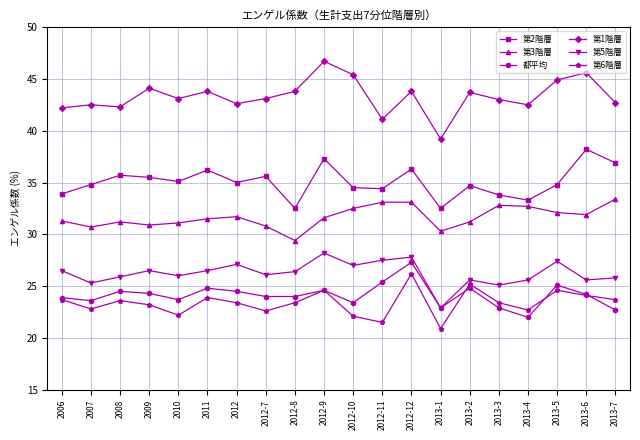

What is the total value across all series at 2012-11?

183.0